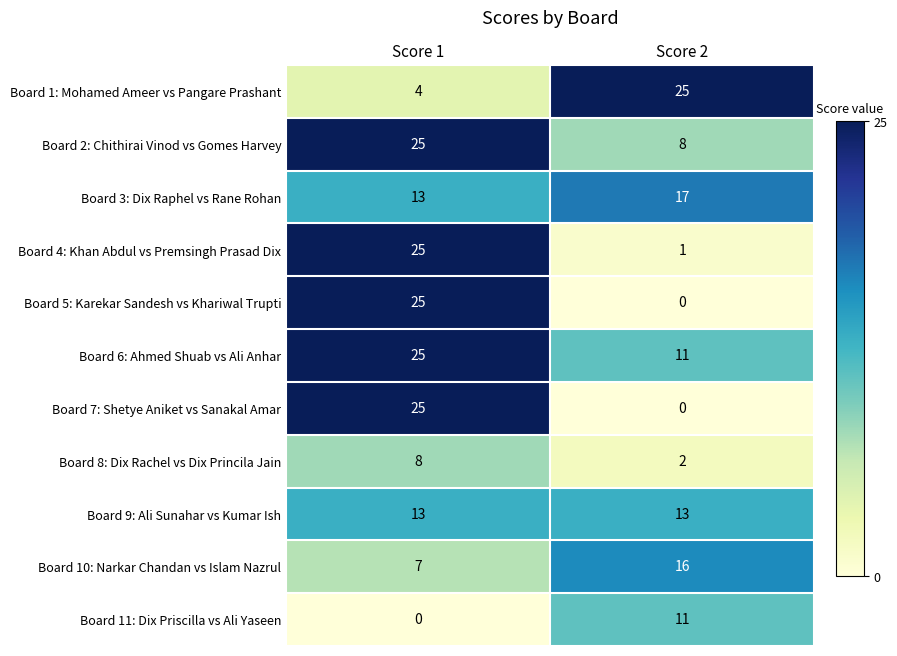

What is the difference between the highest and lowest values at Score 1?

25